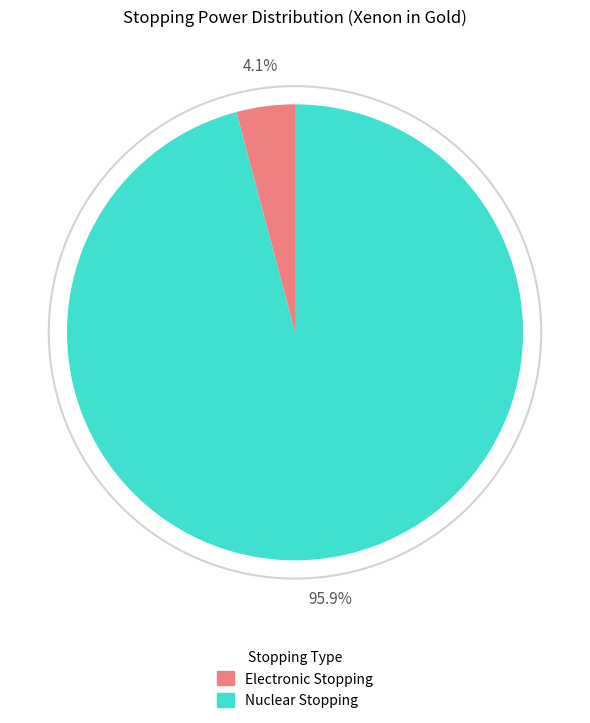

To the nearest percent, what is the average slice percentage?

50%